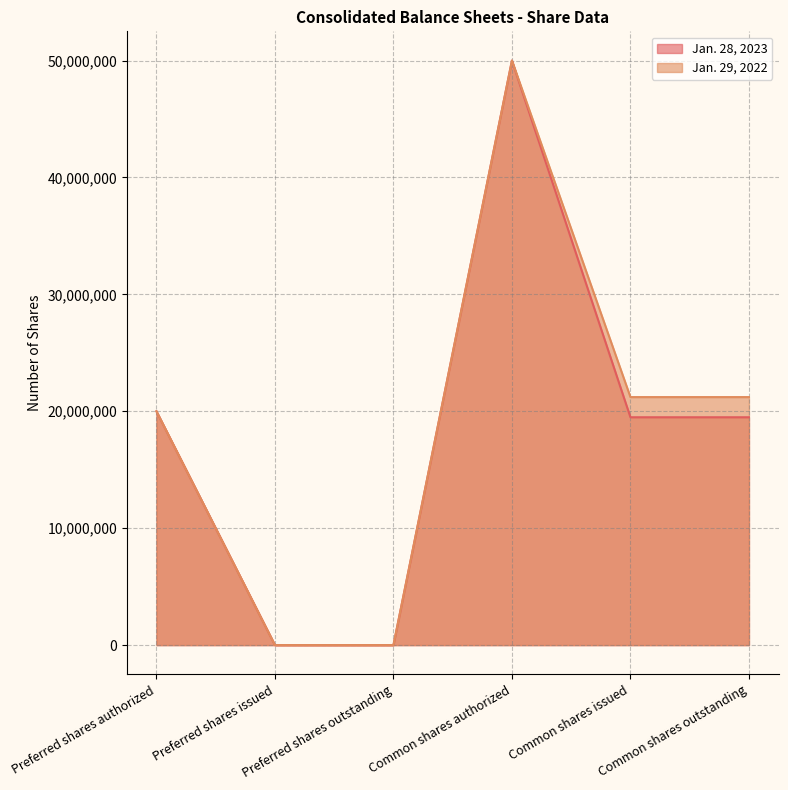

What is the difference between the second highest and minimum values in the Jan. 29, 2022 series?

21215000